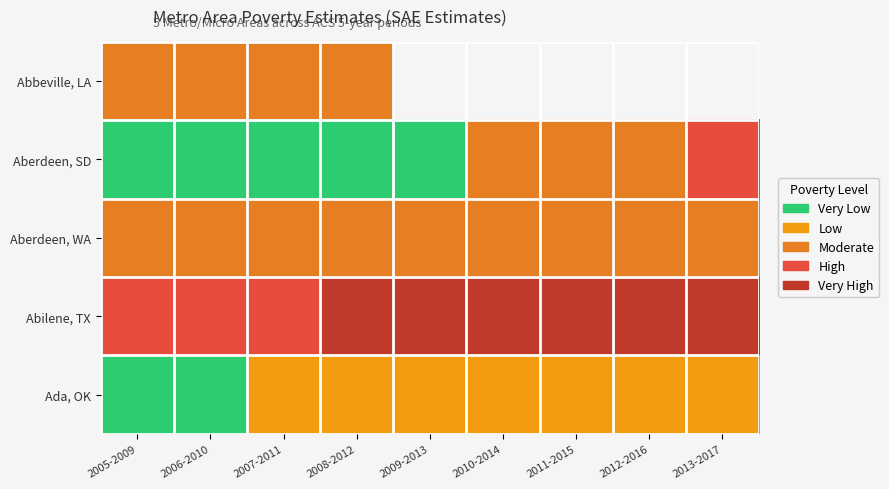

The Aberdeen, WA series shows 75.0 at 2008-2012. True or false?

True